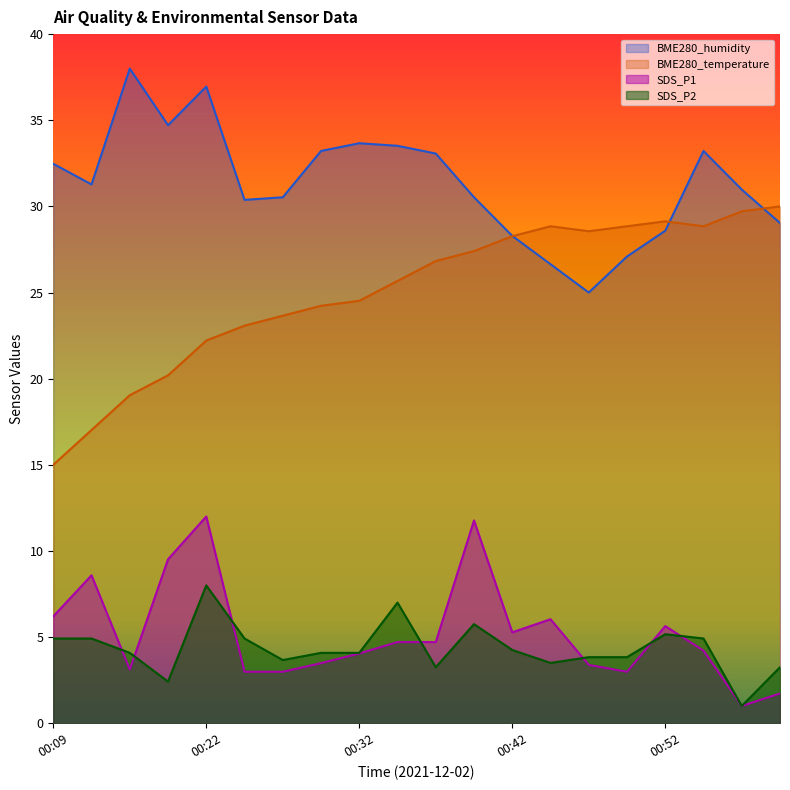

What is the value of the SDS_P2 point at the 6th from the left?

4.9